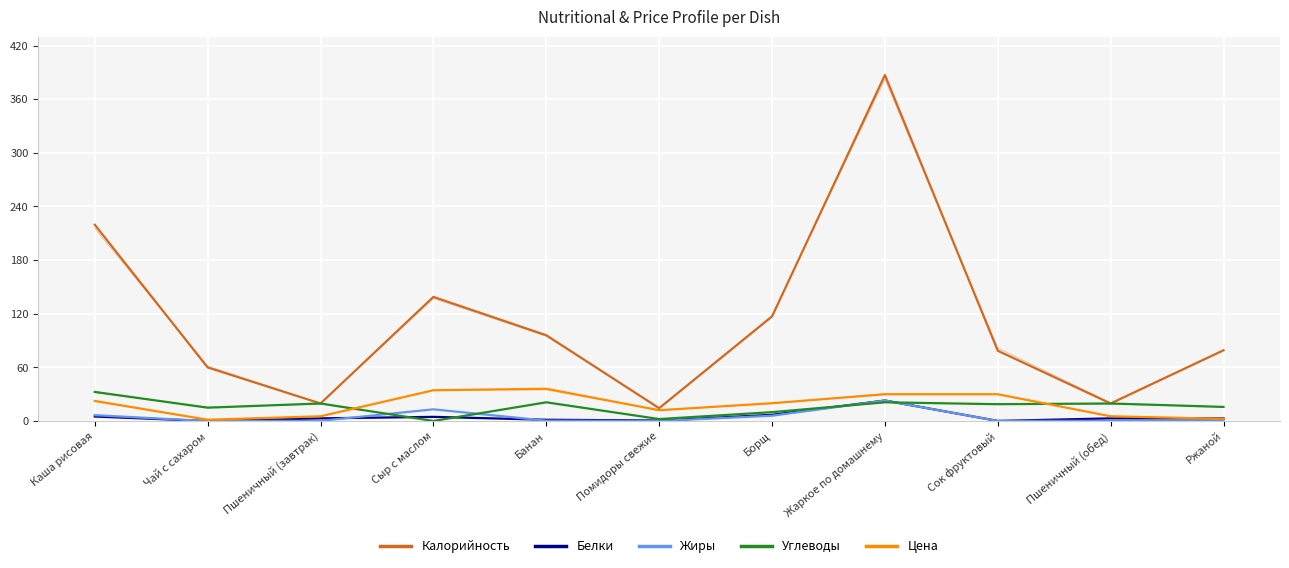

Where is Калорийность nearest to the value 200?

Каша рисовая